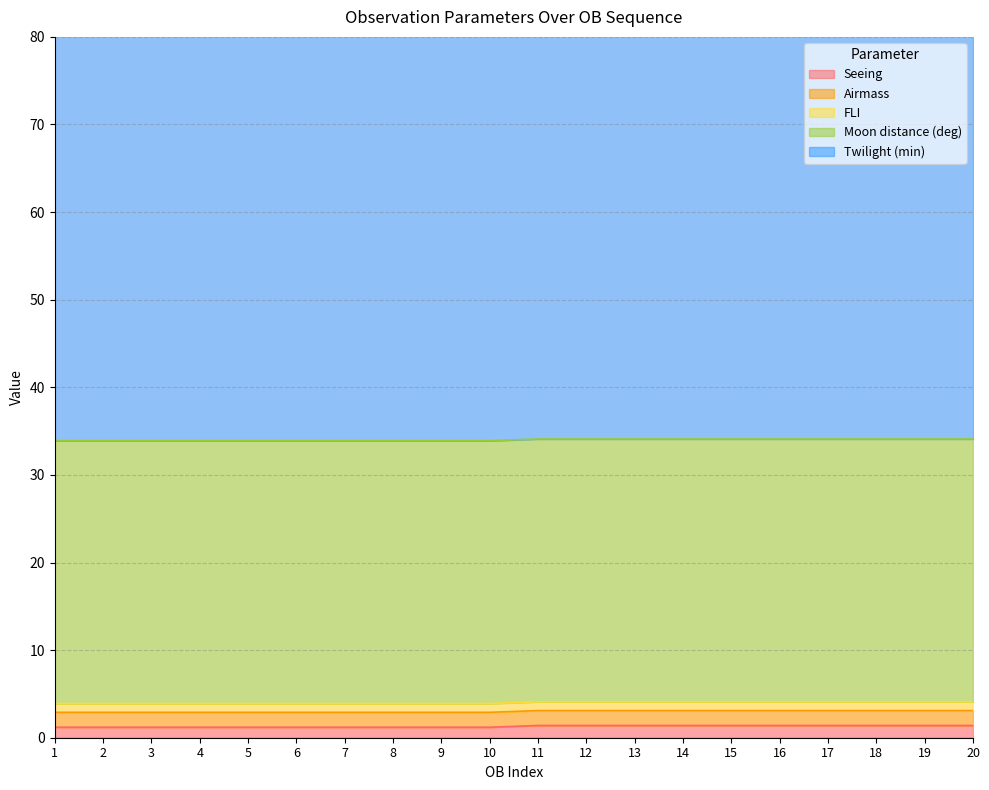

What is the maximum value shown in the chart?

60.0